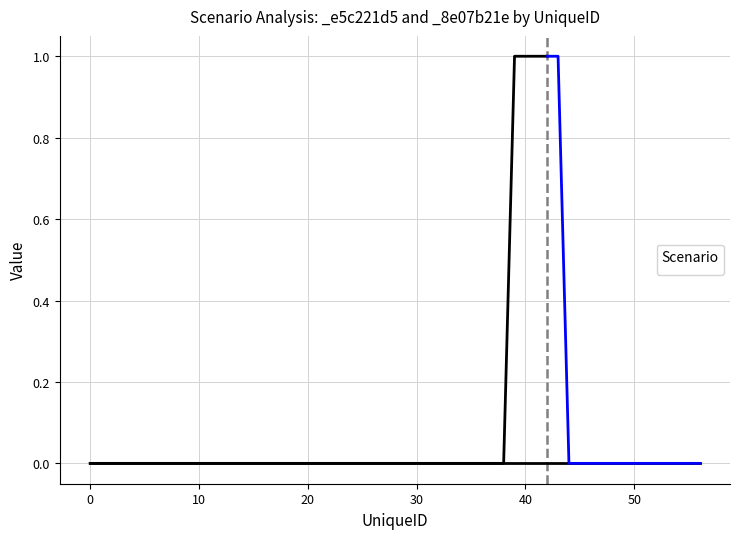

True or false: _e5c221d5 and _8e07b21e cross at least once.

False